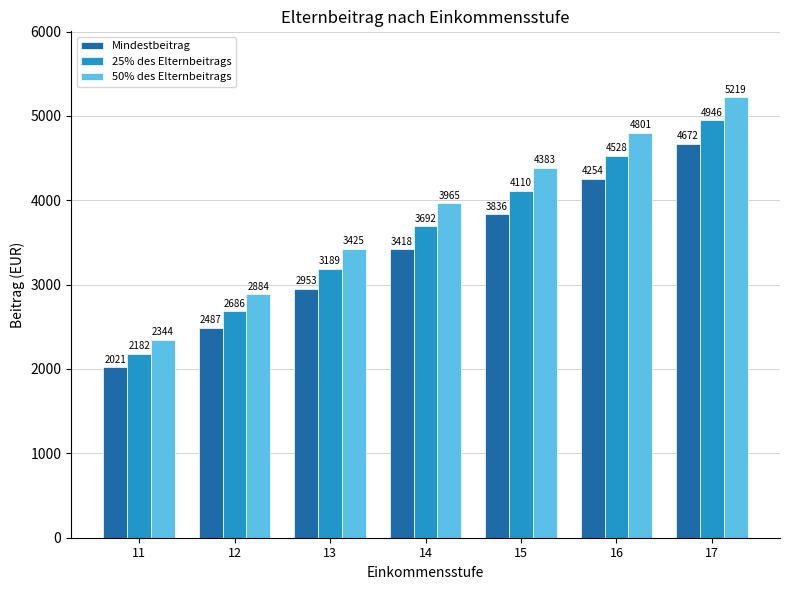

Which series has the largest total across all categories?

50% des Elternbeitrags